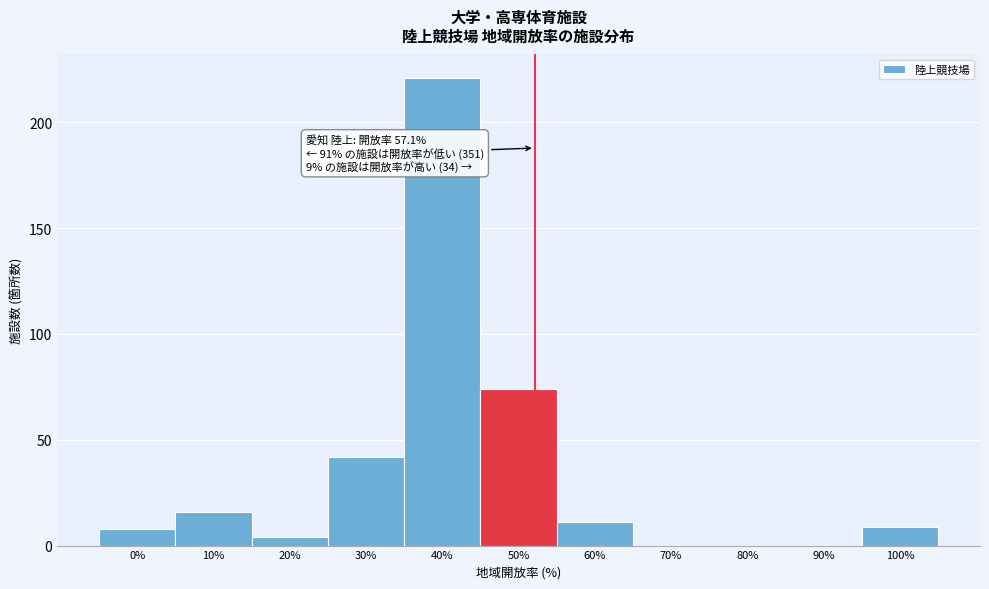

Reading left to right, extract all data points from this chart.

0%=8	10%=16	20%=4	30%=42	40%=221	50%=74	60%=11	70%=0	80%=0	90%=0	100%=9